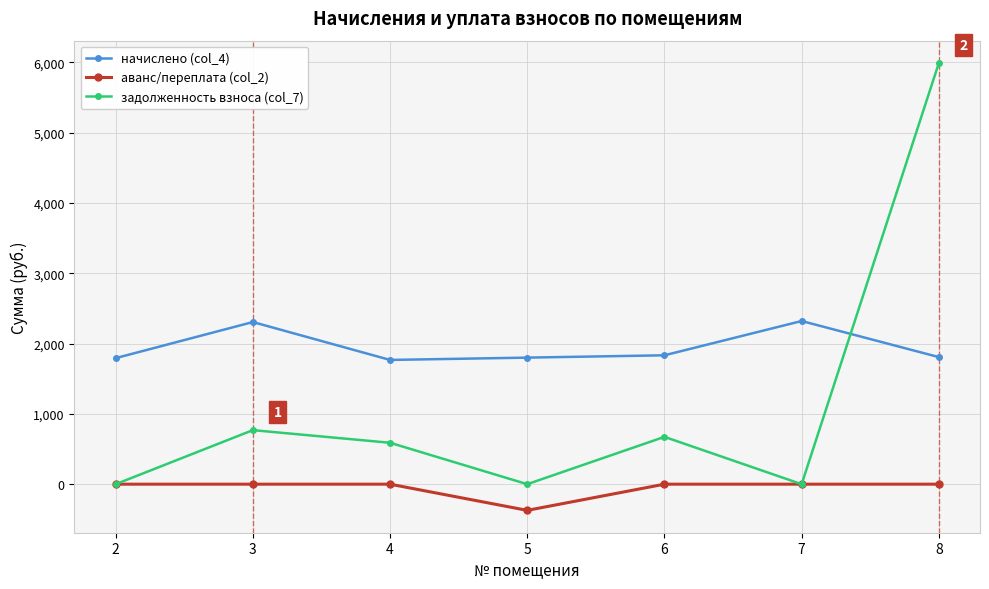

True or false: задолженность взноса (col_7) has a value of 1034.2 at 6.

False